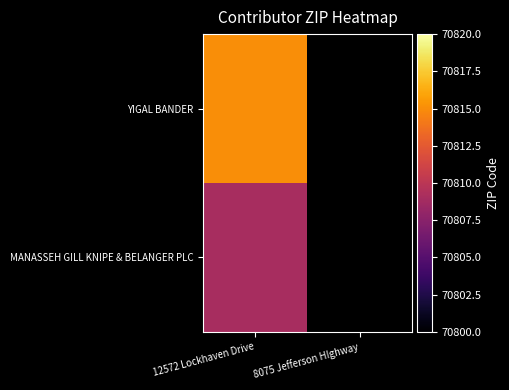

Rank the series at 8075 Jefferson HIghway from lowest to highest value.

YIGAL BANDER, MANASSEH GILL KNIPE & BELANGER PLC